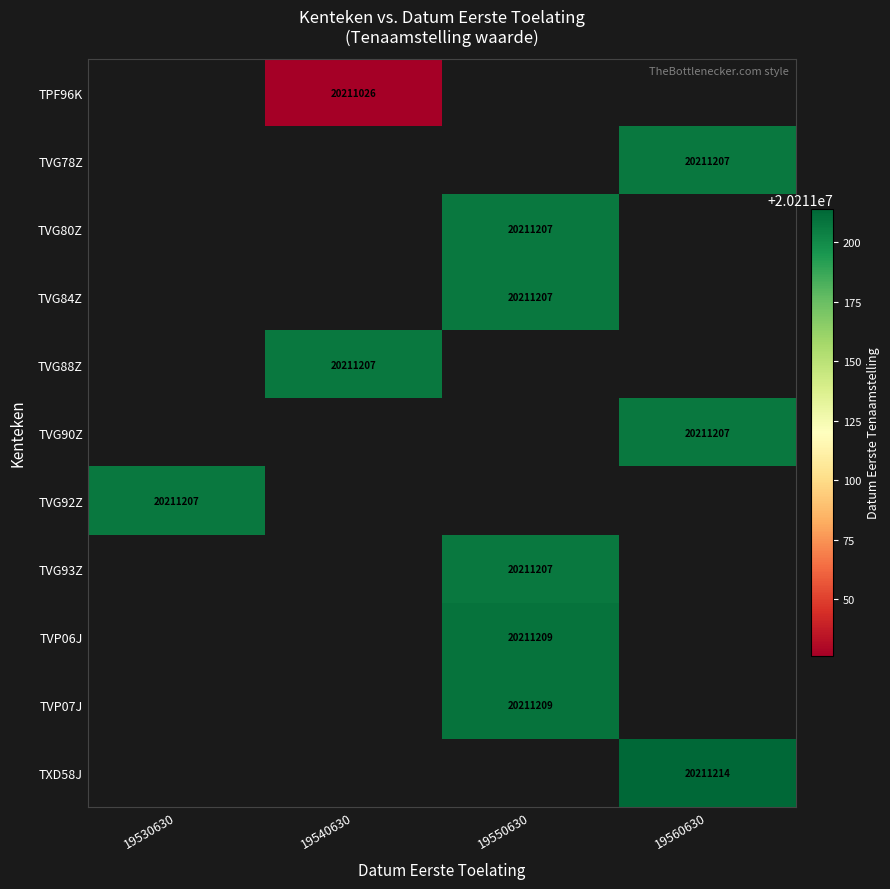

The value of TVG92Z at 19530630 is 8638119. True or false?

False